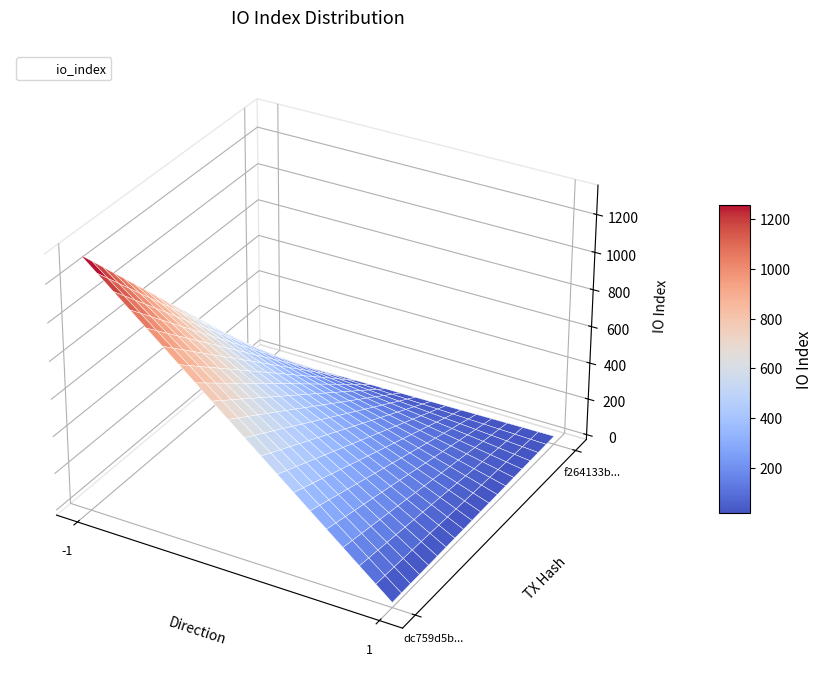

How many values in the dc759d5b96c0618b85466eeda2361ddf825c72b series are below 1326?

1